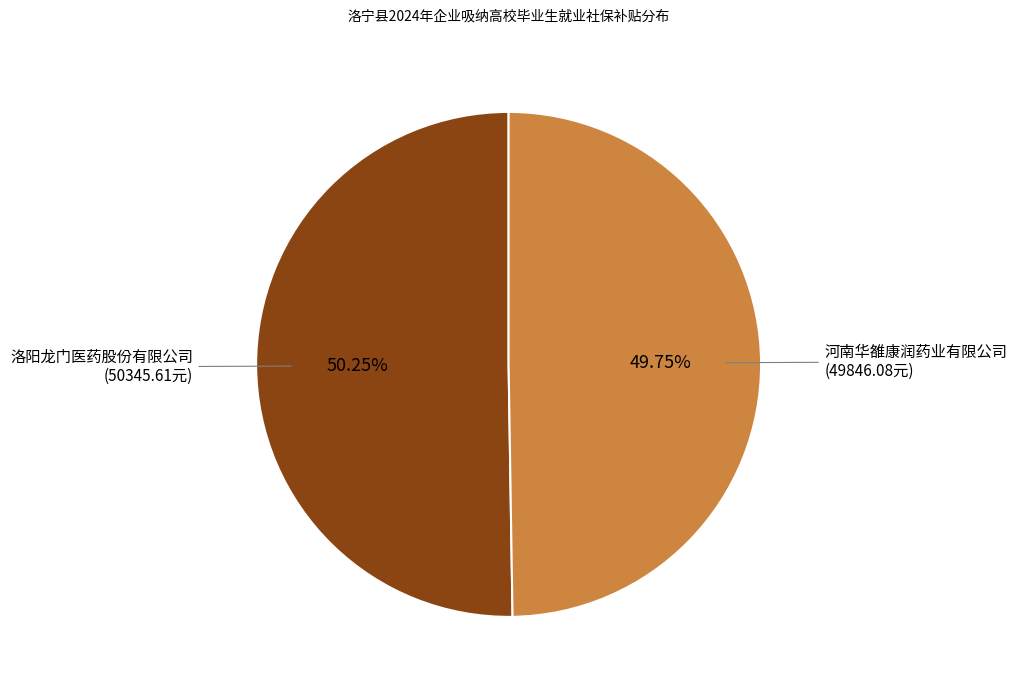

Approximately how many times larger is the value at 河南华雒康润药业有限公司 compared to 洛阳龙门医药股份有限公司?

1.0